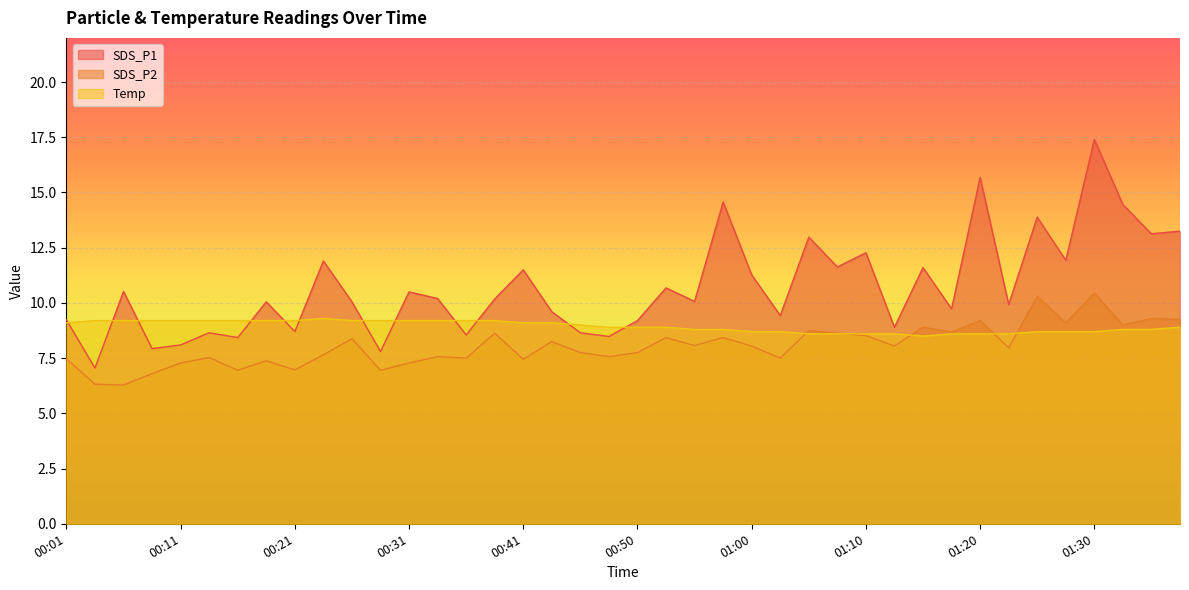

Which label corresponds to the largest value in the chart?

01:30